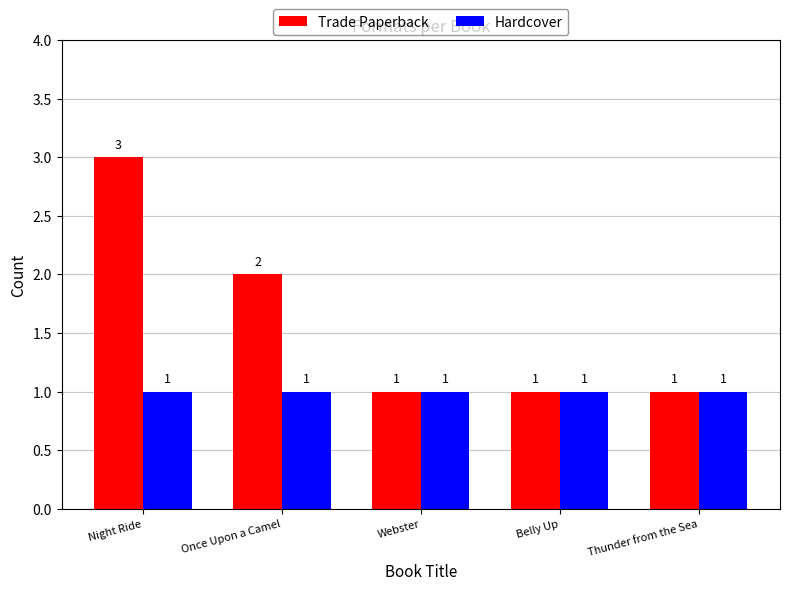

What position from the left is Webster?

3